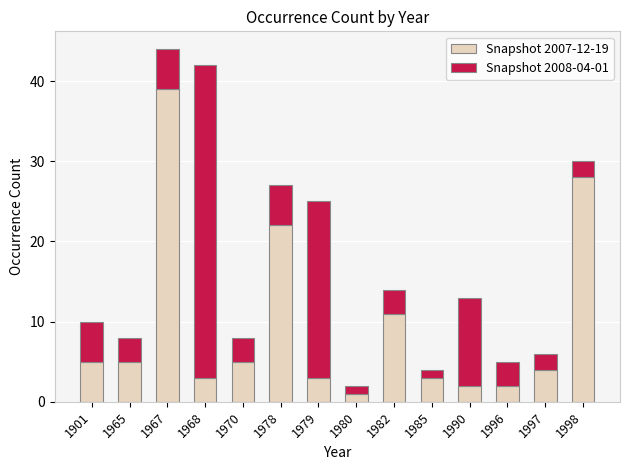

What is the total value across all series at 1997?

6